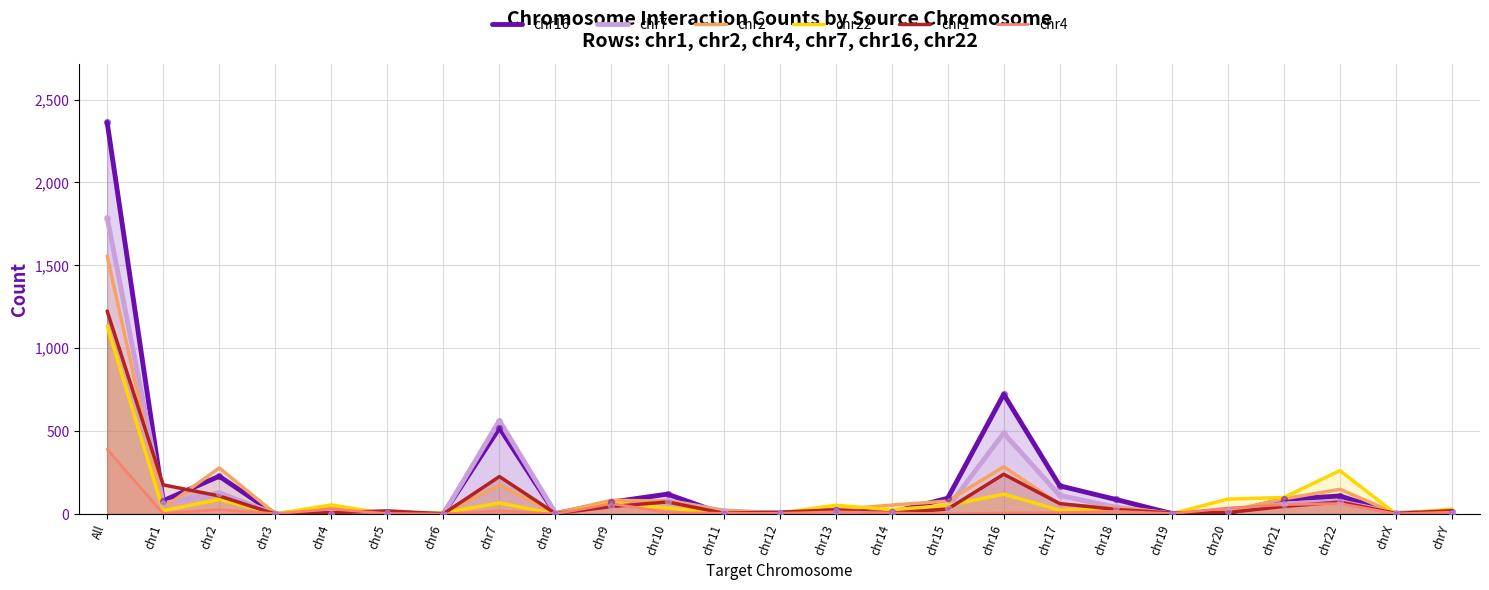

Is the value of chr4 at chr4 greater than the value of chr1 at chr5?

Yes